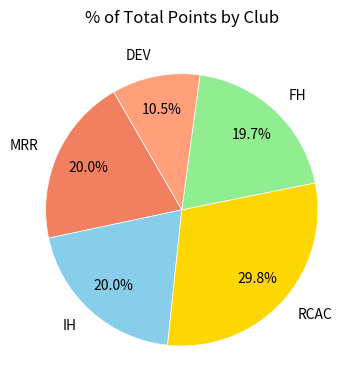

What percentage is the FH slice, to the nearest percent?

20%